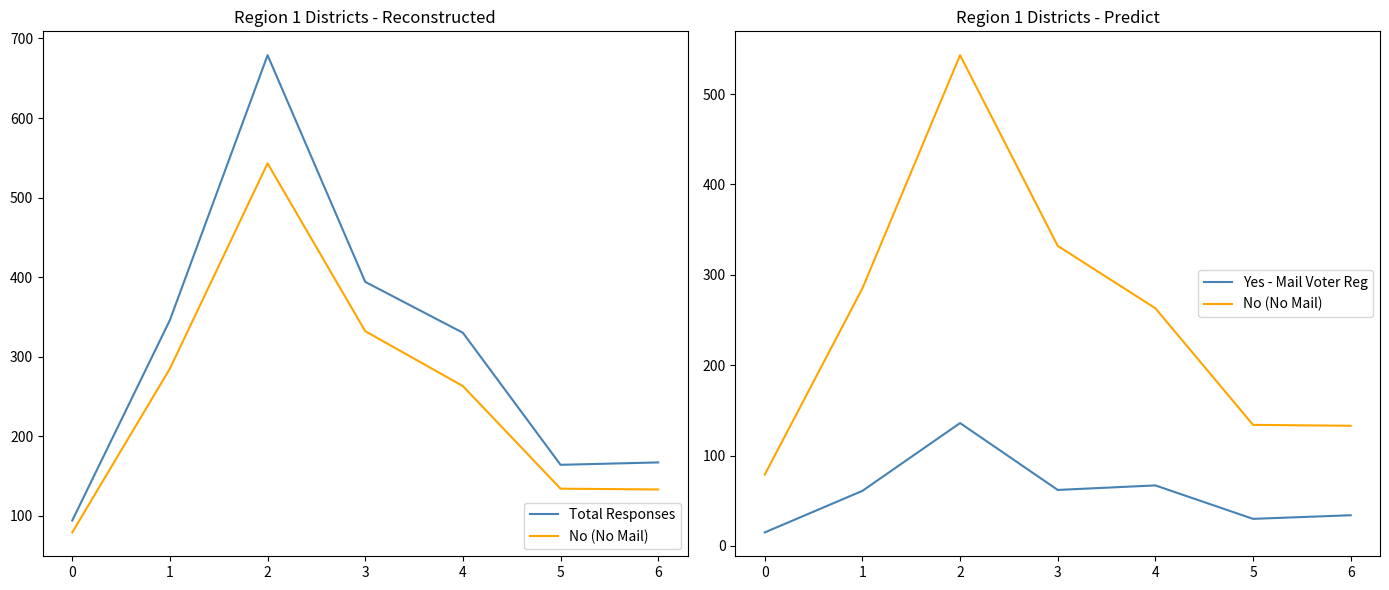

Count the number of categories in the chart.

7